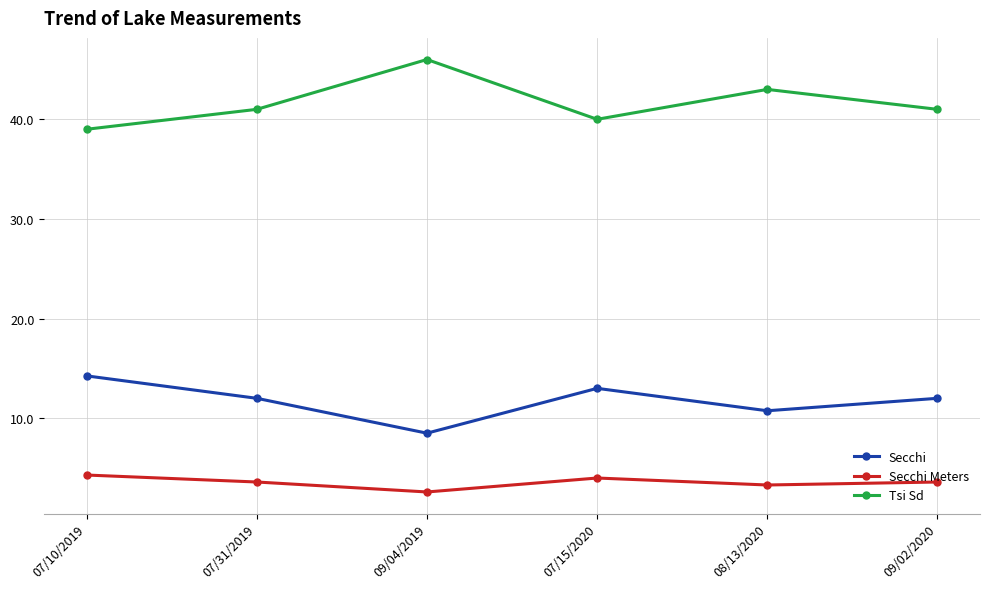

Rank the series by their maximum value, from lowest to highest.

Secchi Meters, Secchi, Tsi Sd